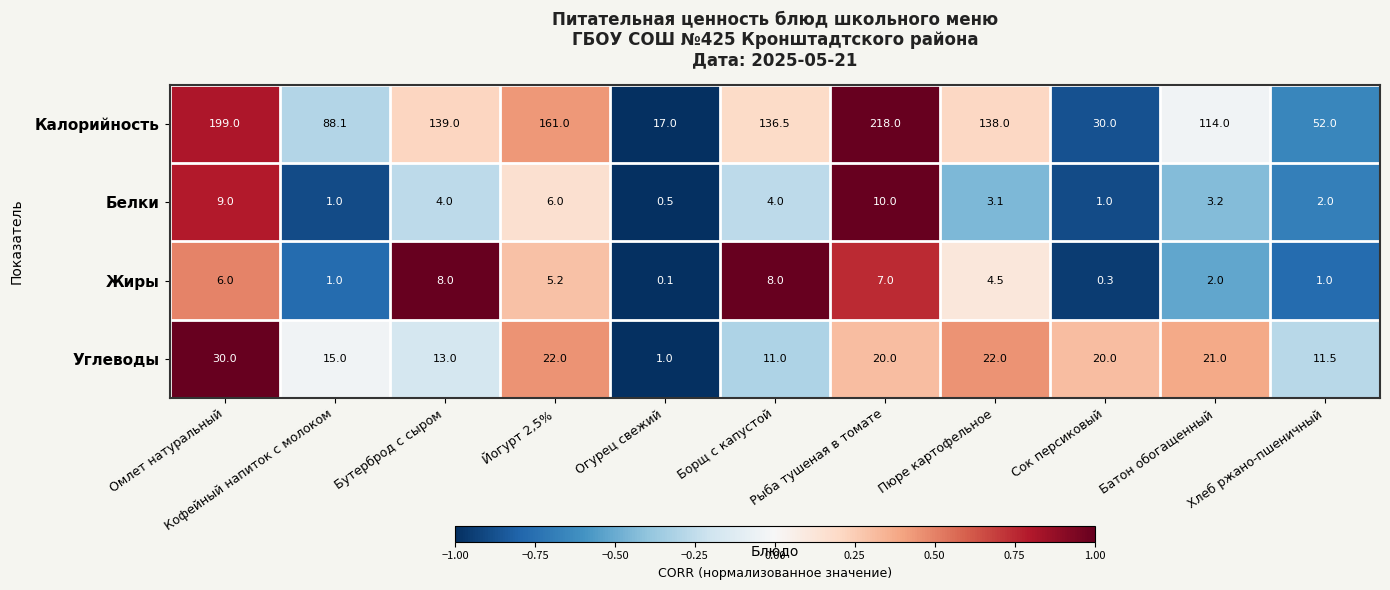

Rank the series by their maximum value, from highest to lowest.

Калорийность, Углеводы, Белки, Жиры